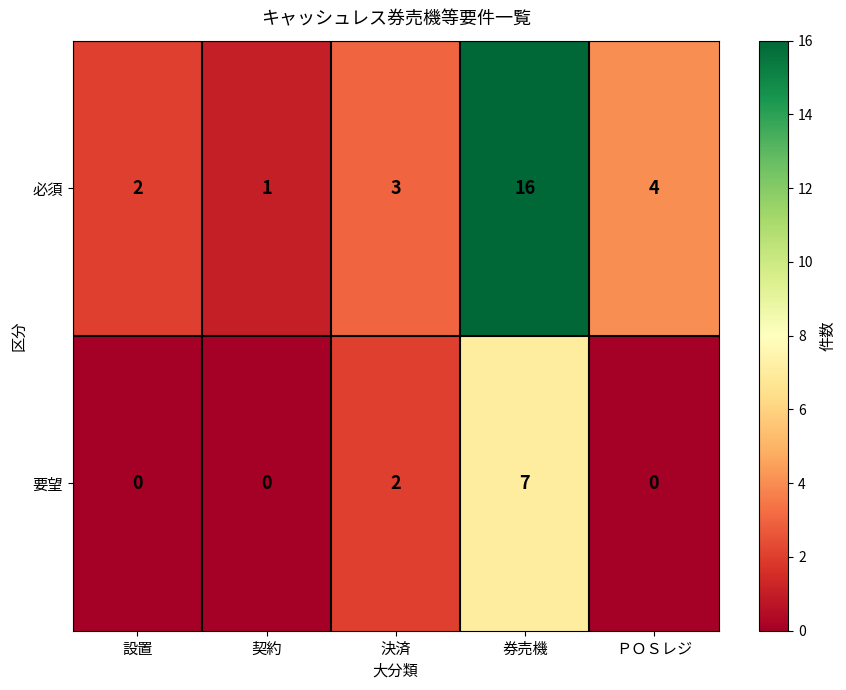

What is the spread (max minus min) of values at 決済?

1